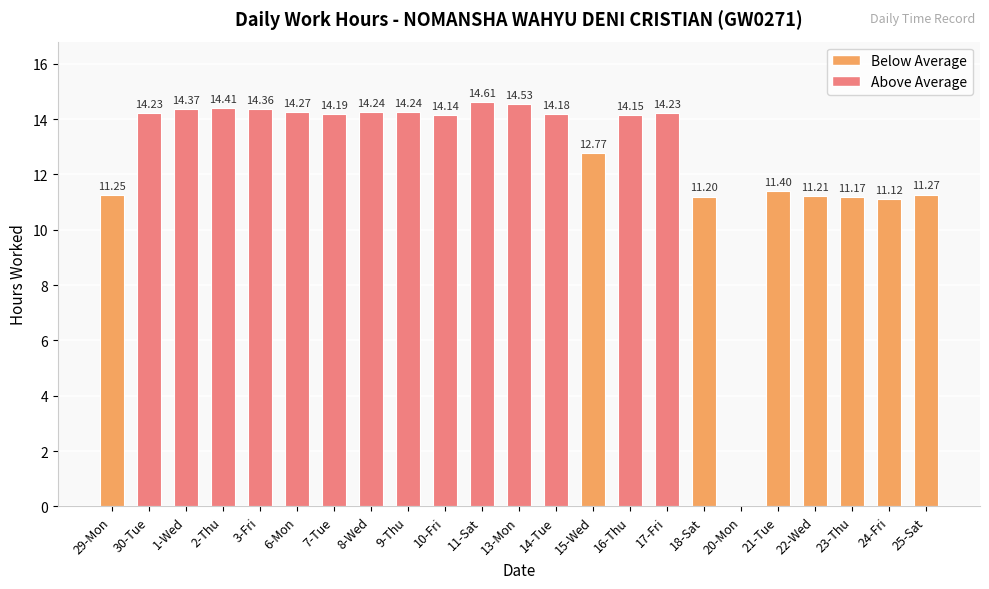

What is the sum of the values at 30-Tue and 1-Wed?

28.6